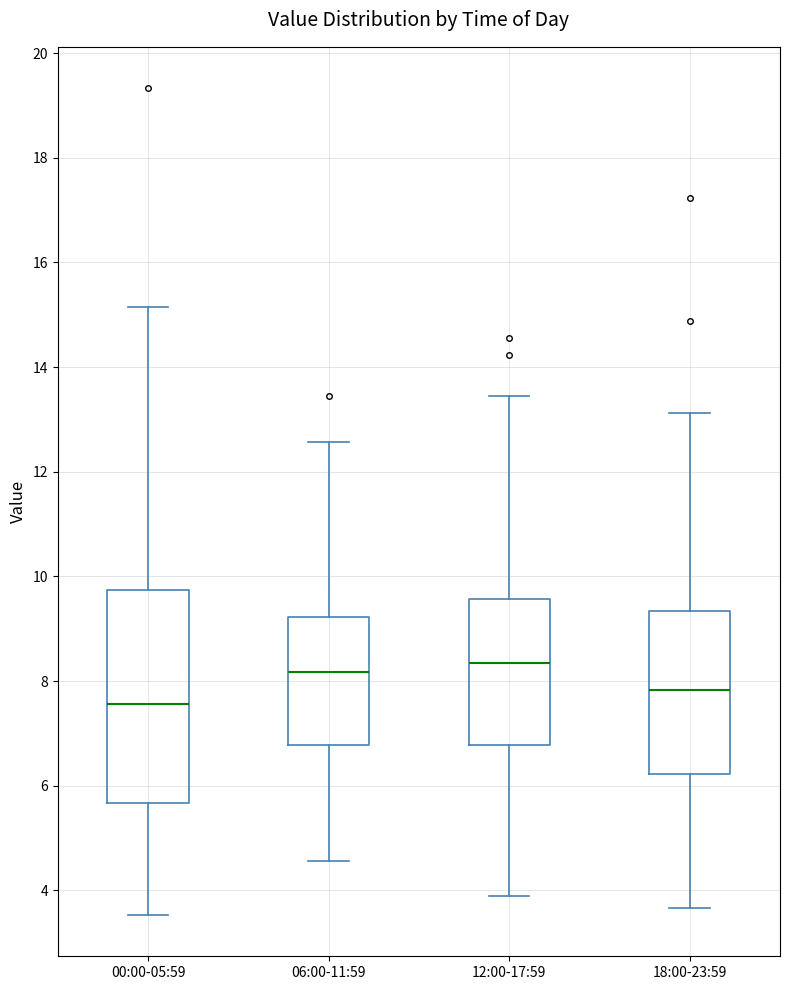

Reading left to right, transcribe this box plot: for each box, give where its median line is, the range the box spans, and where its two whiskers end, as read against the y-axis. The values are not printed on the chart, so give them approximately, as read against the axis.

00:00-05:59: median 7.6, box 5.6 to 9.8, whiskers 3.6 to 15.2
06:00-11:59: median 8.2, box 6.8 to 9.2, whiskers 4.6 to 12.6
12:00-17:59: median 8.4, box 6.8 to 9.6, whiskers 3.8 to 13.4
18:00-23:59: median 7.8, box 6.2 to 9.4, whiskers 3.6 to 13.2